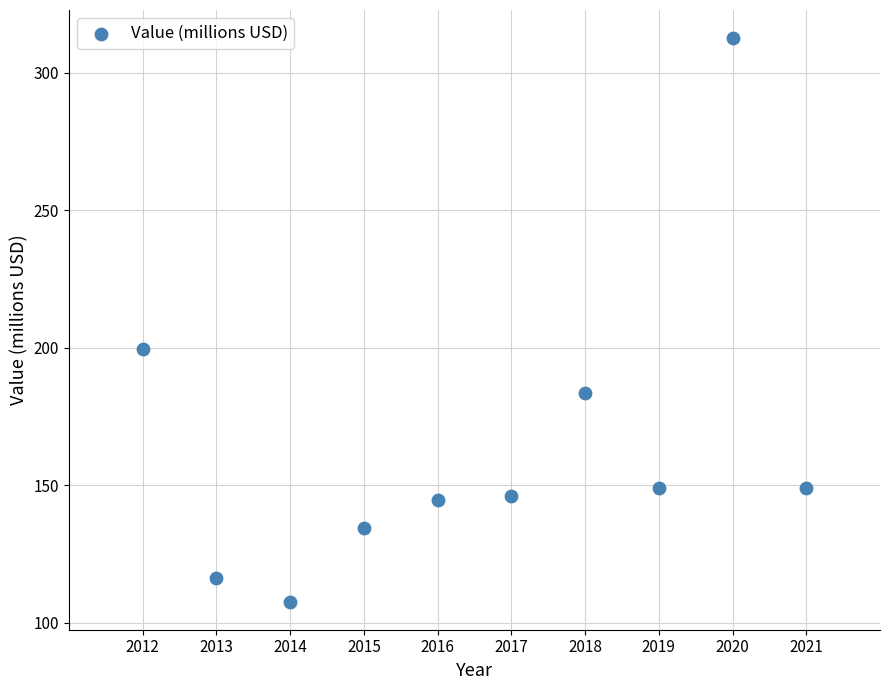

What is the average Y value?

164.3